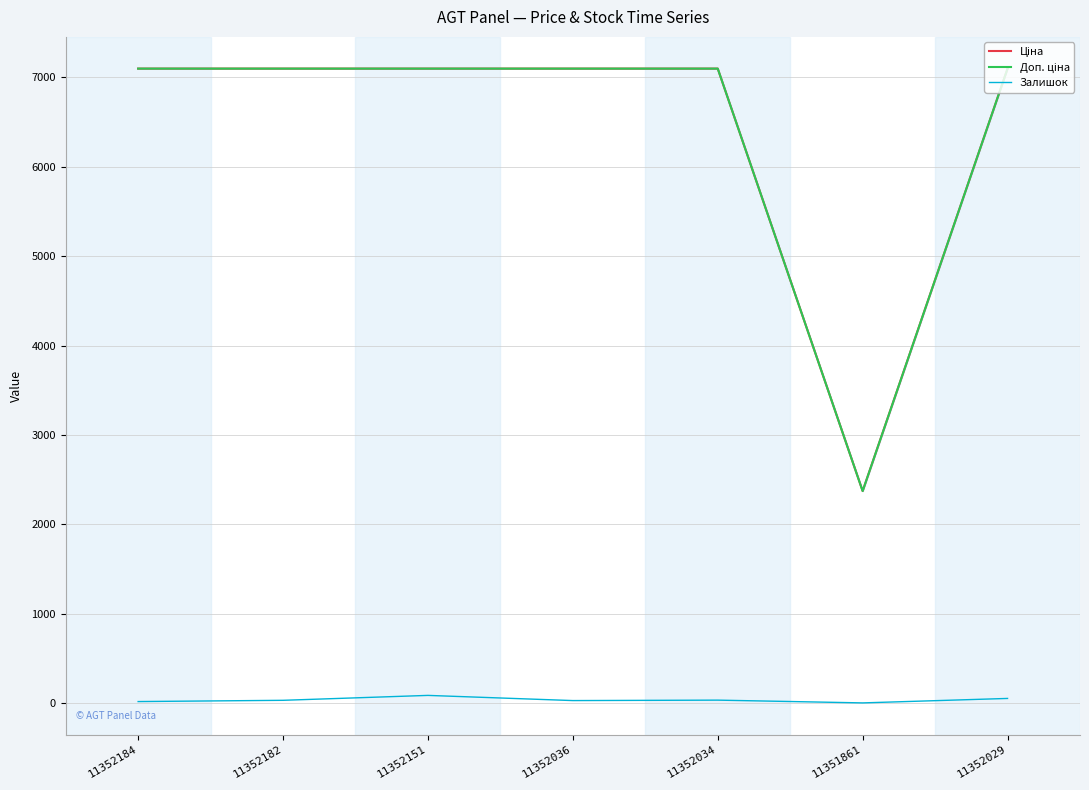

At which category is the sum across all series the highest?

11352151